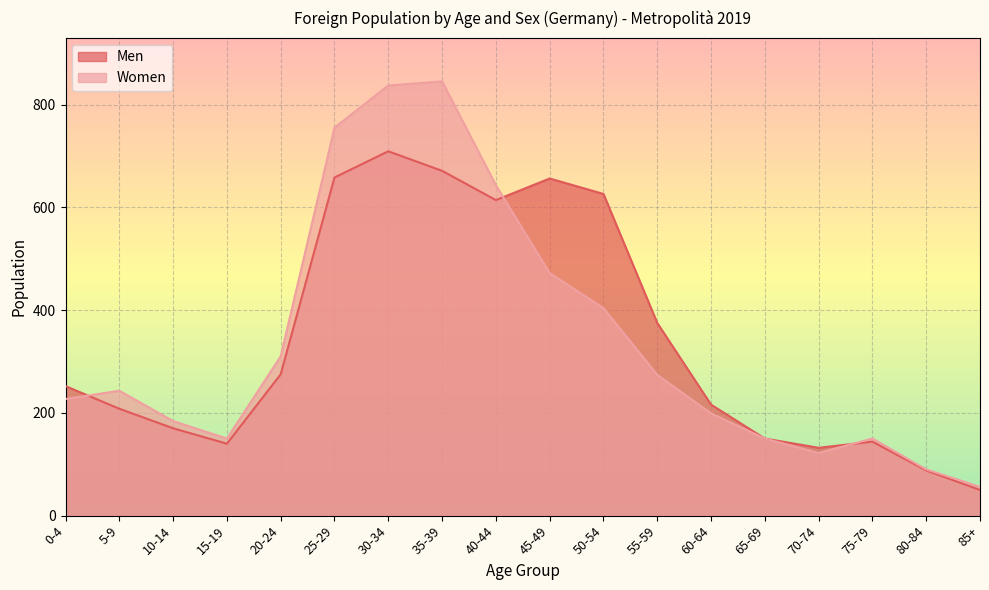

Which series changed the most between 55-59 and 75-79?

Men